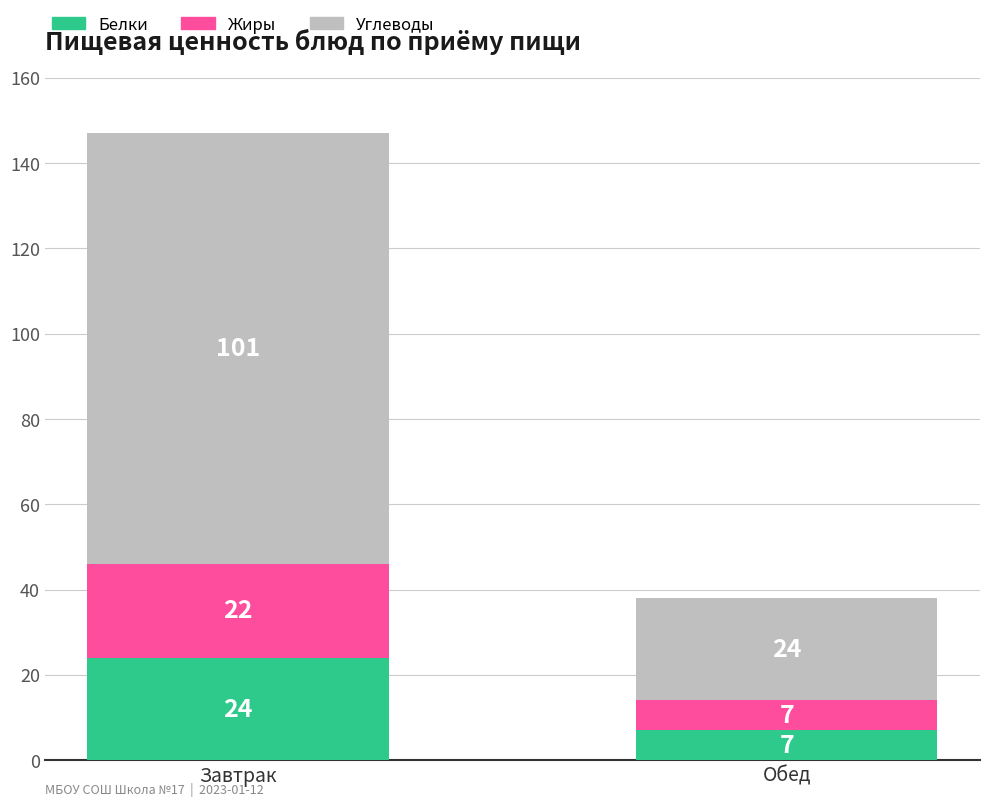

At which category is the sum across all series the highest?

Завтрак